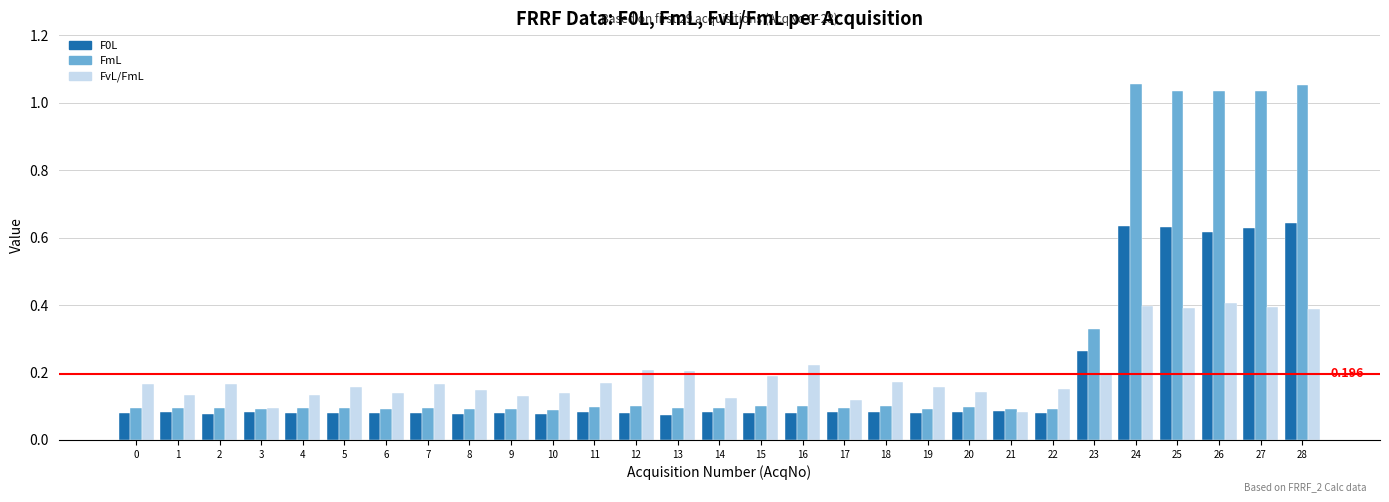

How many bars are there in total?

87